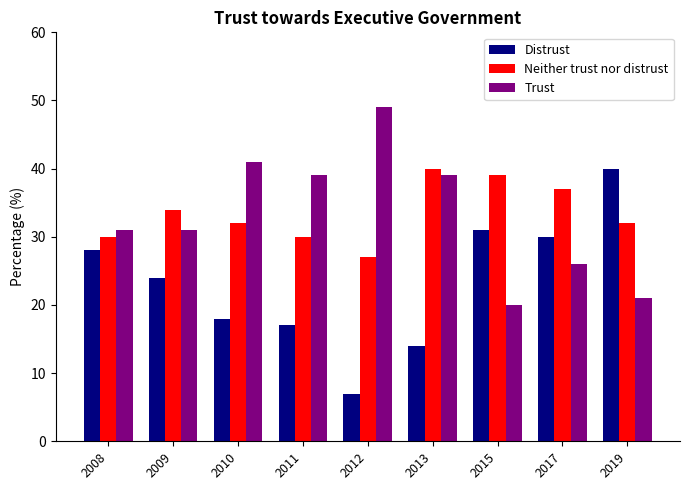

Is the value of Neither trust nor distrust at 2011 greater than the value of Distrust at 2009?

Yes